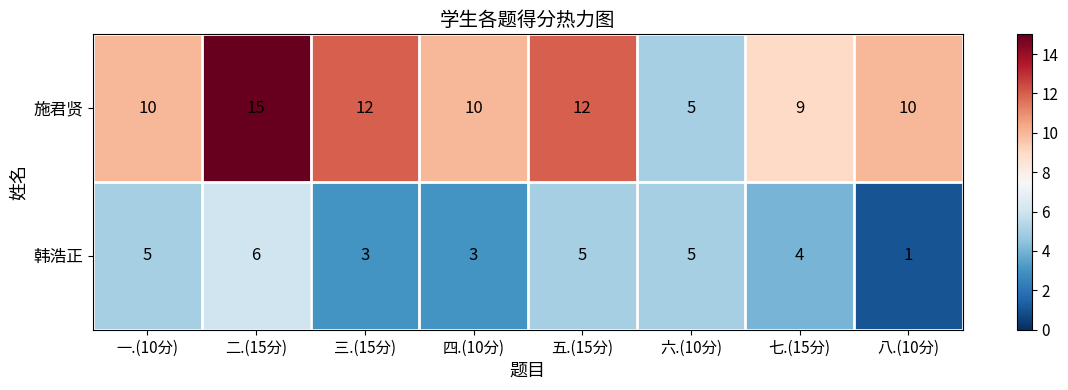

List the series in order of their peak value, lowest first.

韩浩正, 施君贤